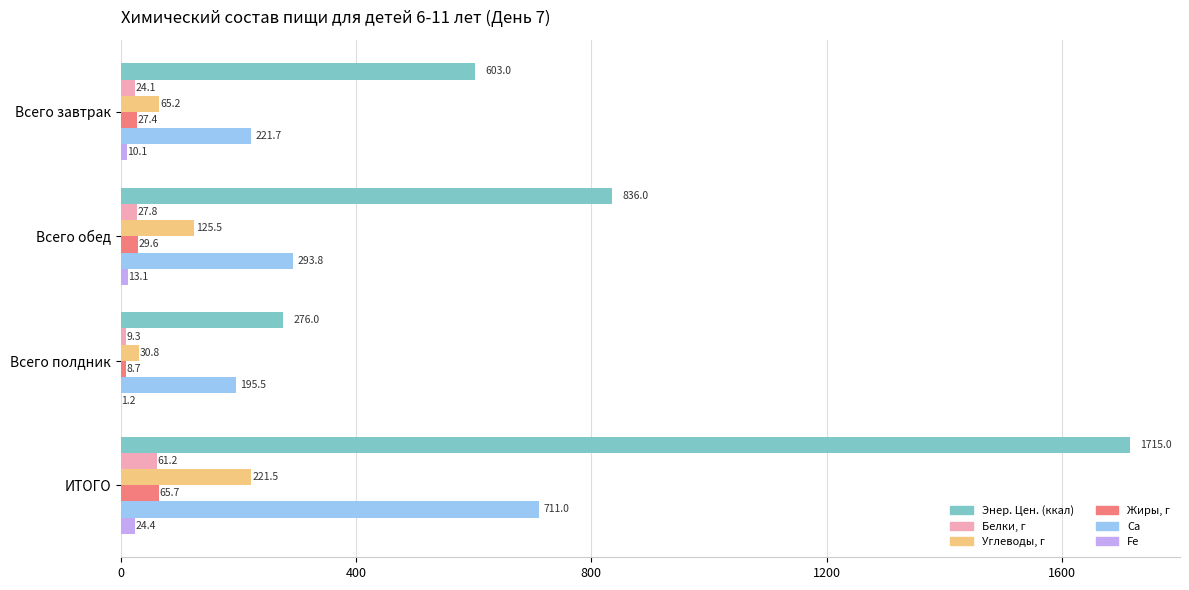

What is the highest value of the Энер. Цен. (ккал) series?

1715.0